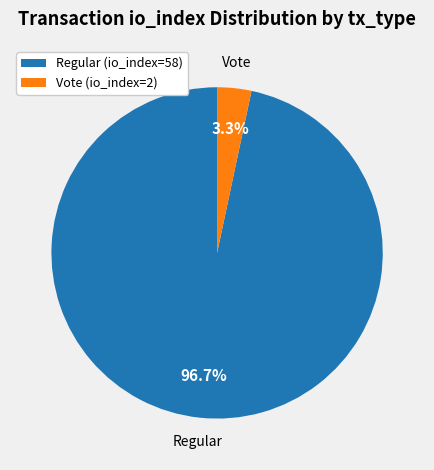

The Regular (io_index=58) slice represents 84% of the pie. True or false?

False